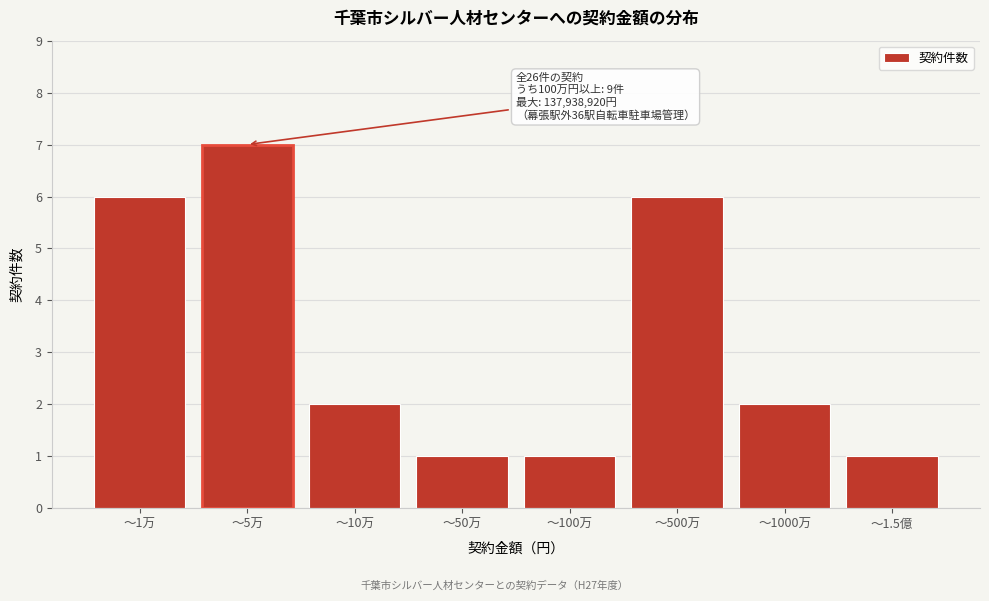

Reading left to right, extract all data points from this chart.

〜1万=6	〜5万=7	〜10万=2	〜50万=1	〜100万=1	〜500万=6	〜1000万=2	〜1.5億=1